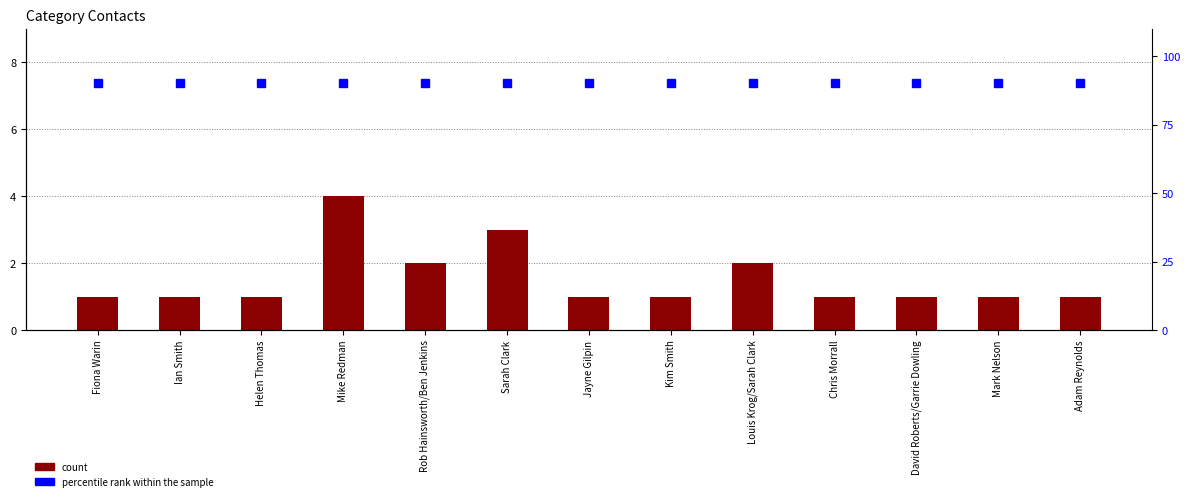

Rank the categories by percentile rank within the sample value from lowest to highest.

Fiona Warin, Ian Smith, Helen Thomas, Mike Redman, Rob Hainsworth/Ben Jenkins, Sarah Clark, Jayne Gilpin, Kim Smith, Louis Krog/Sarah Clark, Chris Morrall, David Roberts/Garrie Dowling, Mark Nelson, Adam Reynolds